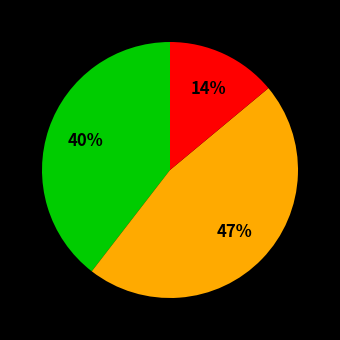

To the nearest percent, what is the difference between the largest and smallest slice percentages?

33%